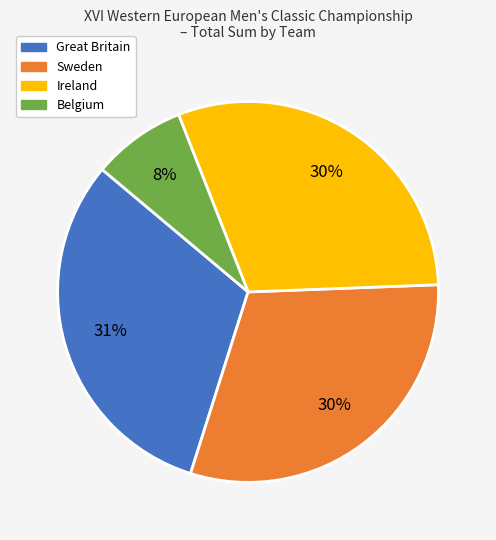

To the nearest percent, what is the average slice percentage?

25%